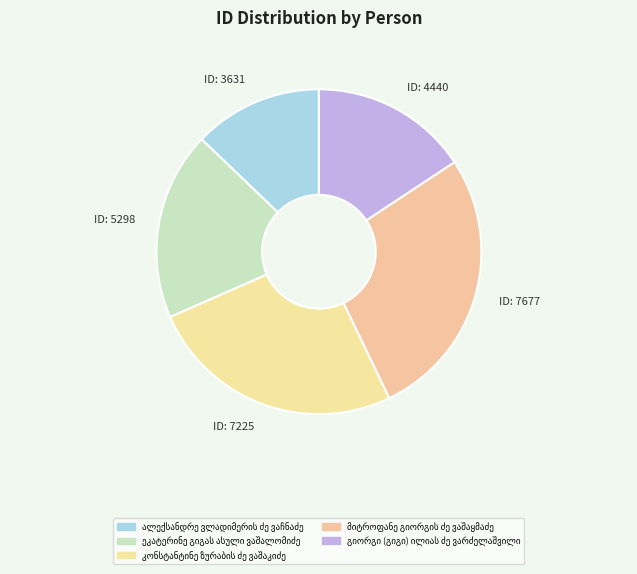

Which has a higher value, ID: 3631 or ID: 7677?

ID: 7677